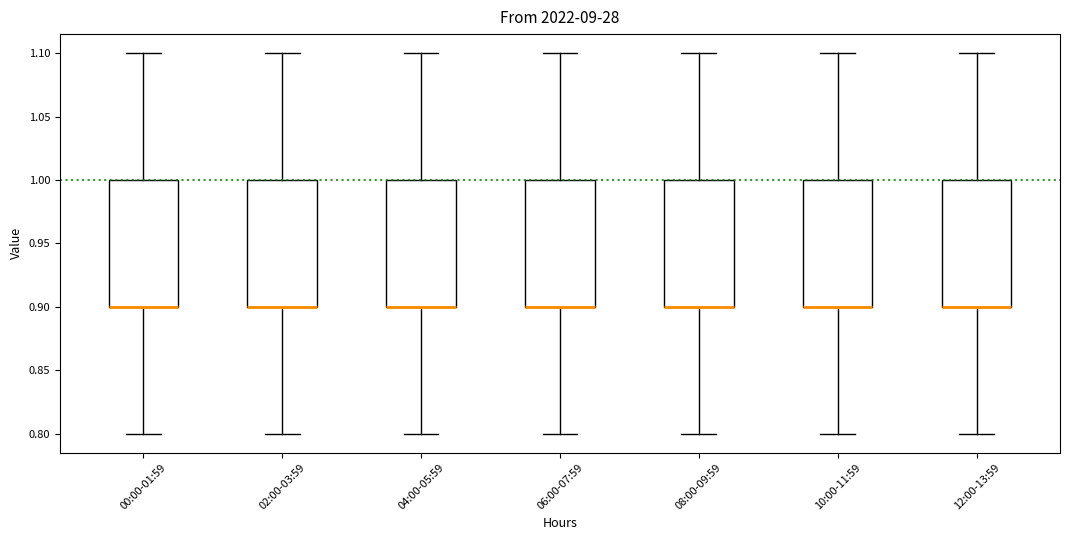

Where does the upper whisker of the box for 04:00-05:59 end on the y-axis? The values are not printed on the chart, so give them approximately, as read against the axis.

1.1